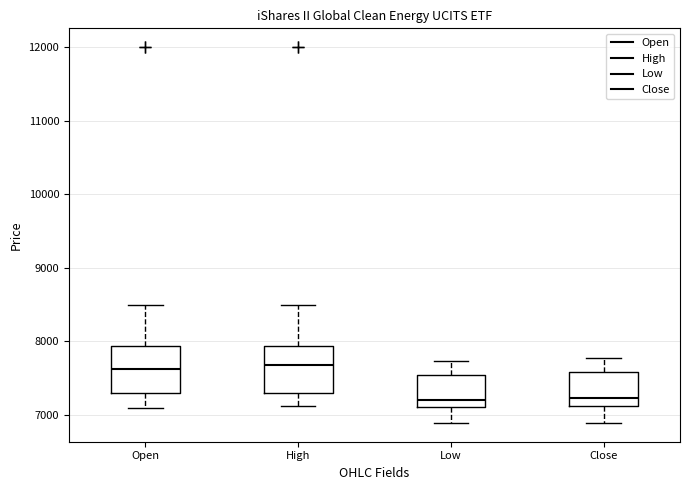

Reading left to right, transcribe this box plot: for each box, give where its median line is, the range the box spans, and where its two whiskers end, as read against the y-axis. The values are not printed on the chart, so give them approximately, as read against the axis.

Open: median 7600, box 7300 to 7900, whiskers 7100 to 8500
High: median 7700, box 7300 to 7900, whiskers 7100 to 8500
Low: median 7200, box 7100 to 7500, whiskers 6900 to 7700
Close: median 7200, box 7100 to 7600, whiskers 6900 to 7800